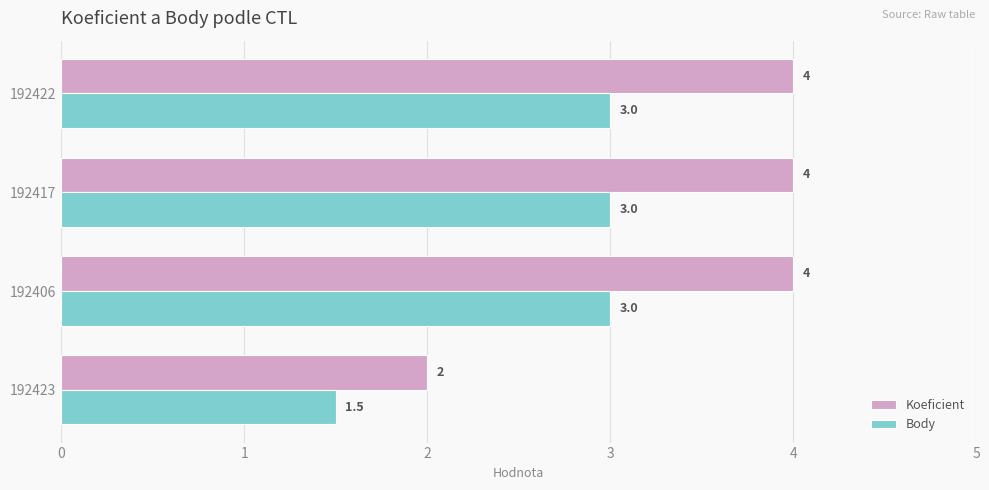

Which series has the largest range (max minus min)?

Koeficient